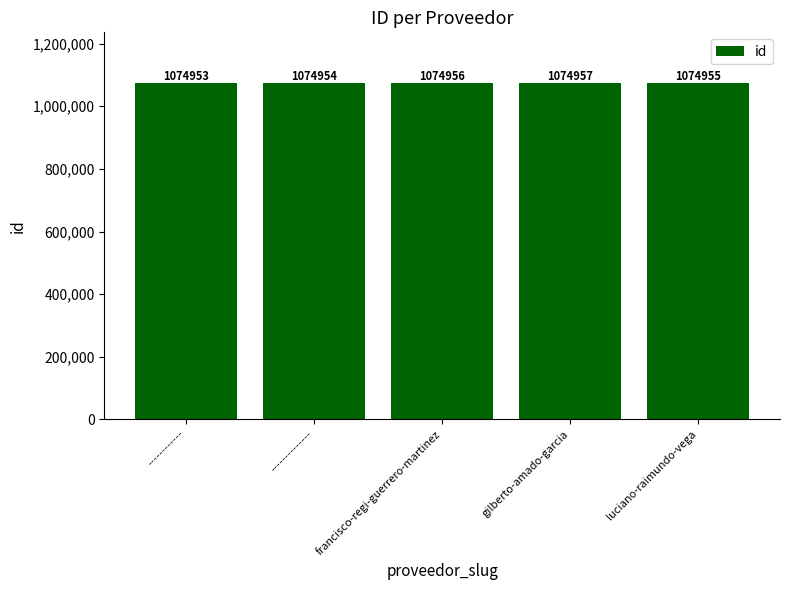

What is the ratio of the value at ------------ to the value at --------------?

1.0